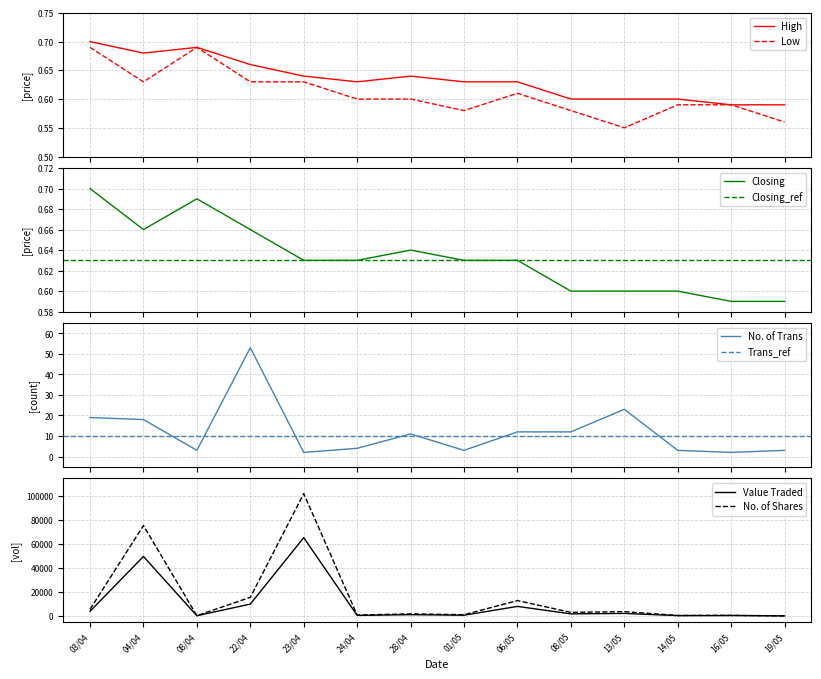

At which label is No. of Shares closest to 51083?

04/04